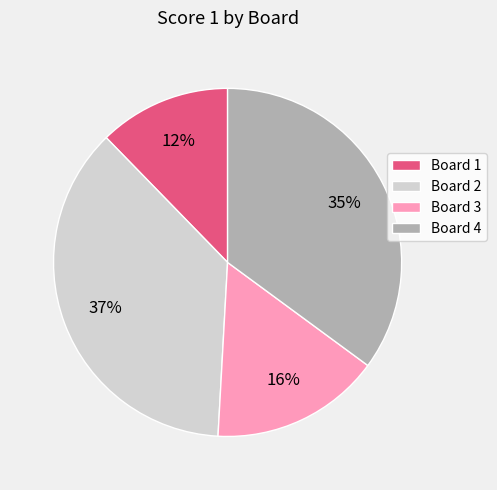

To the nearest percent, what is the difference between the largest and smallest slice percentages?

25%